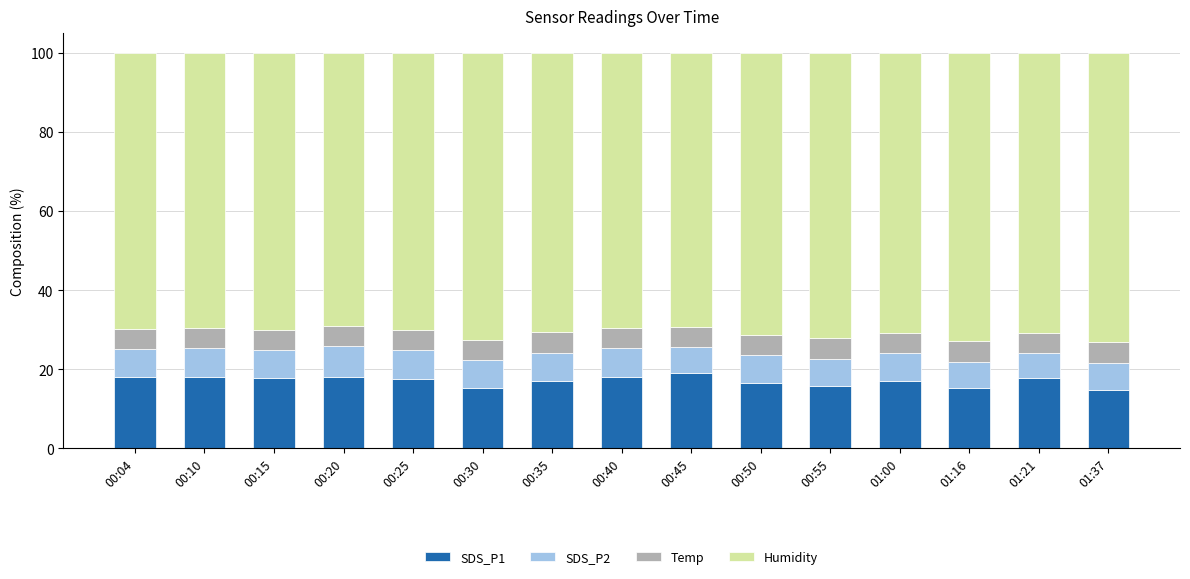

What is the highest value of the SDS_P1 series?

19.0